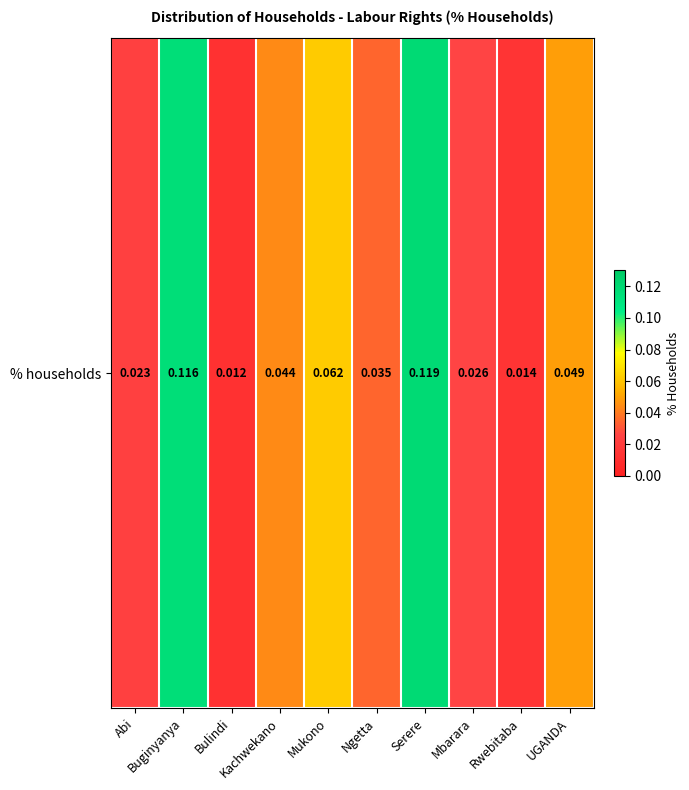

What is the sum of the values at Mukono and Ngetta?

0.1